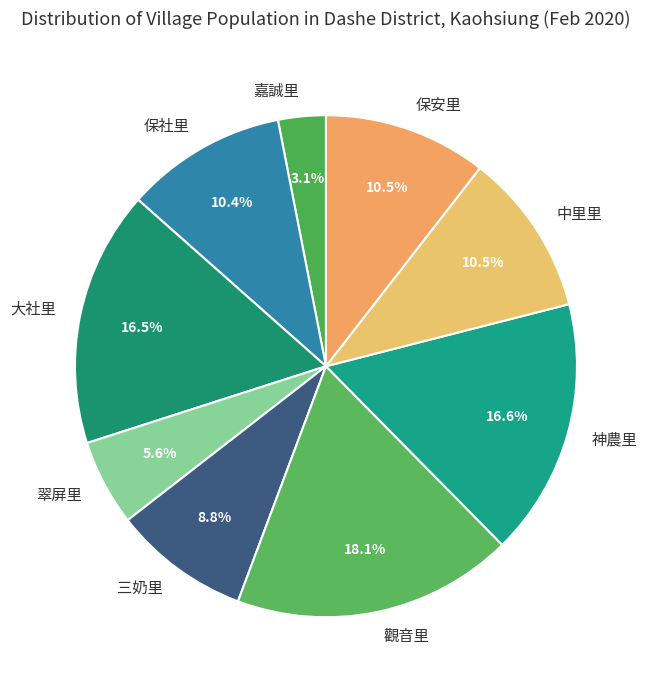

Which slice is the largest?

觀音里